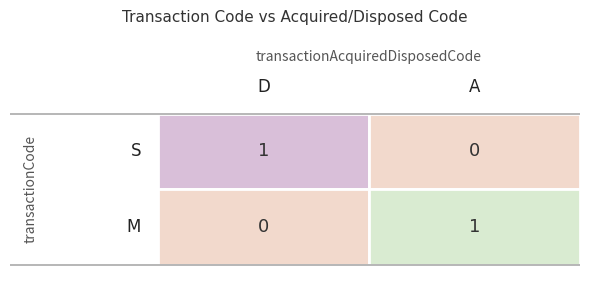

How many M values are between 0 and 1?

2